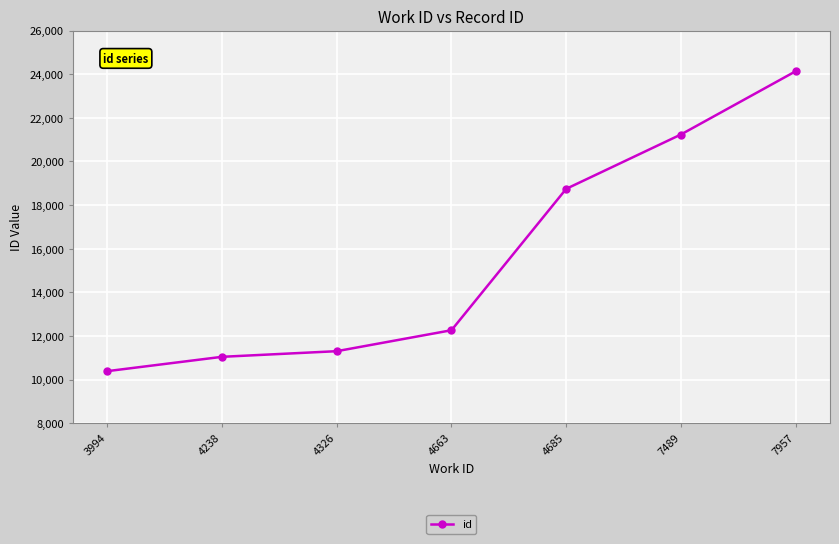

What is the difference between the maximum and minimum values?

13745